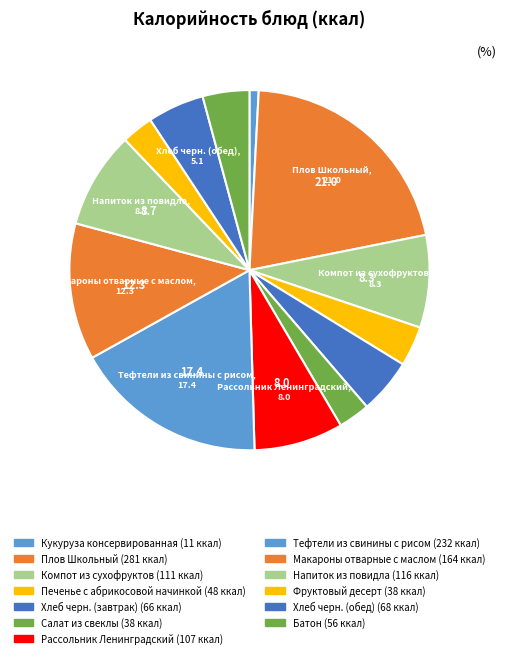

How many slices are in this pie chart?

13